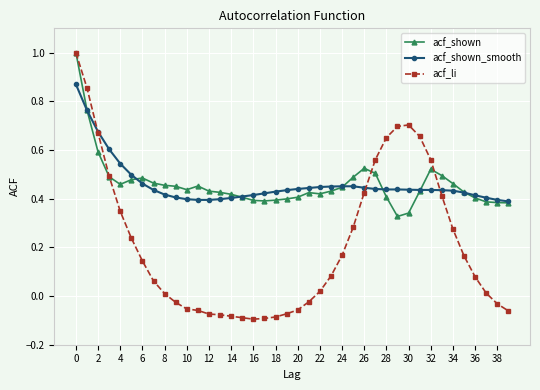

True or false: acf_li and acf_shown cross at least once.

True